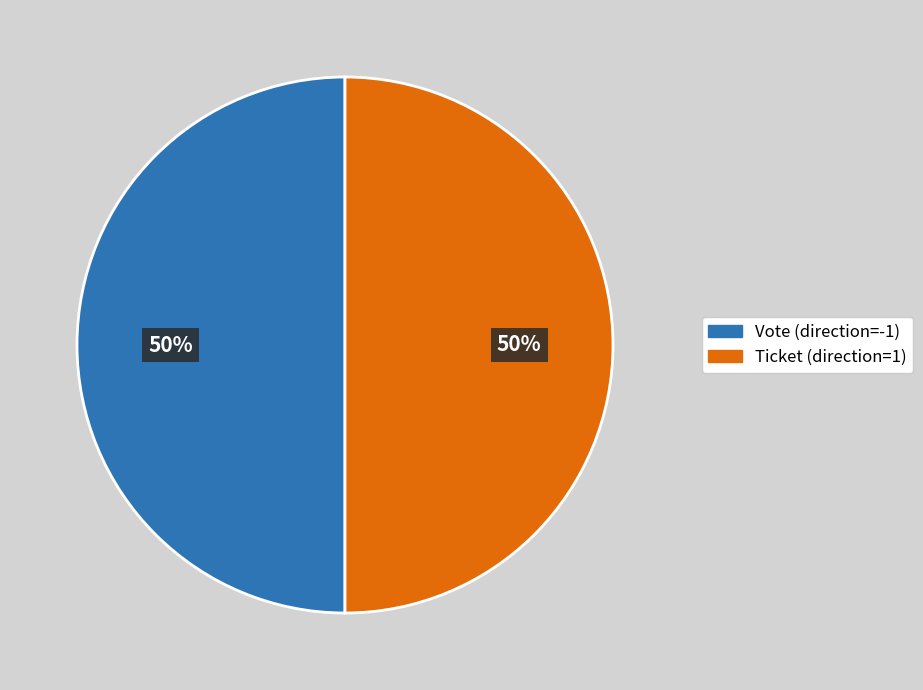

The Vote (direction=-1) slice represents 57% of the pie. True or false?

False